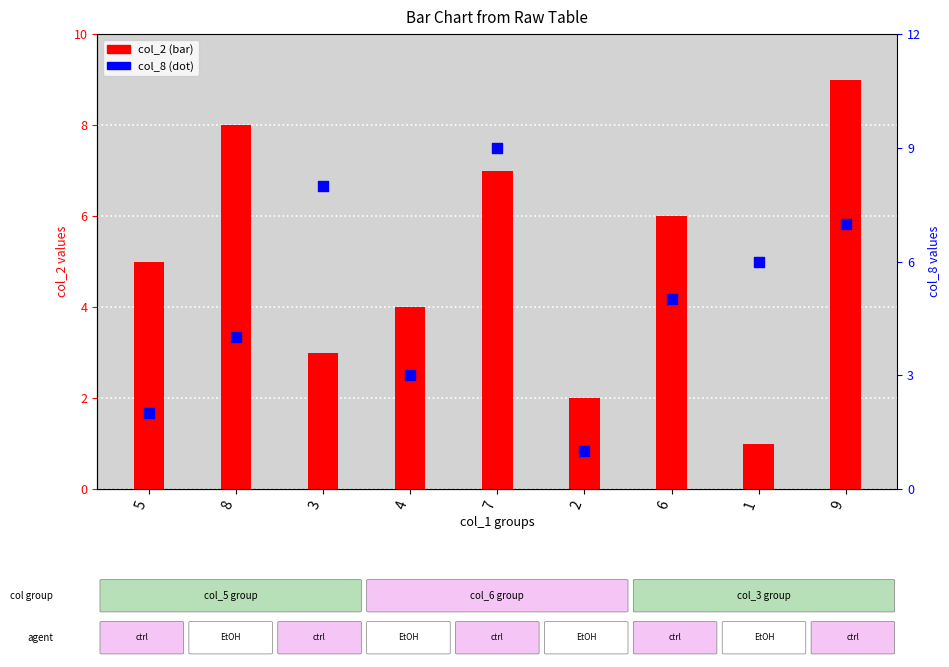

Is the value of col_2 at 2 greater than the value of col_8 at 2?

Yes